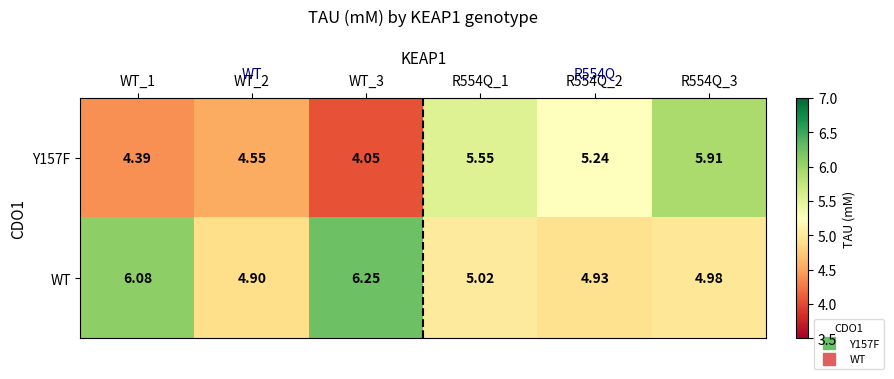

Which series has the largest total across all categories?

WT